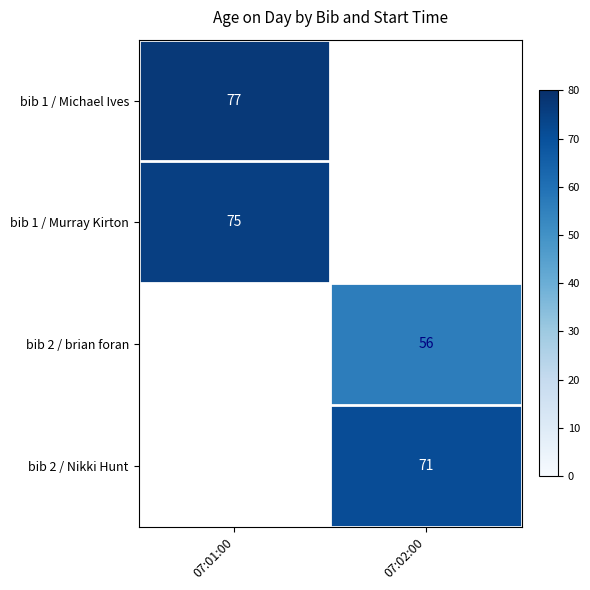

True or false: bib 1 / Murray Kirton has a value of 75 at 07:01:00.

True